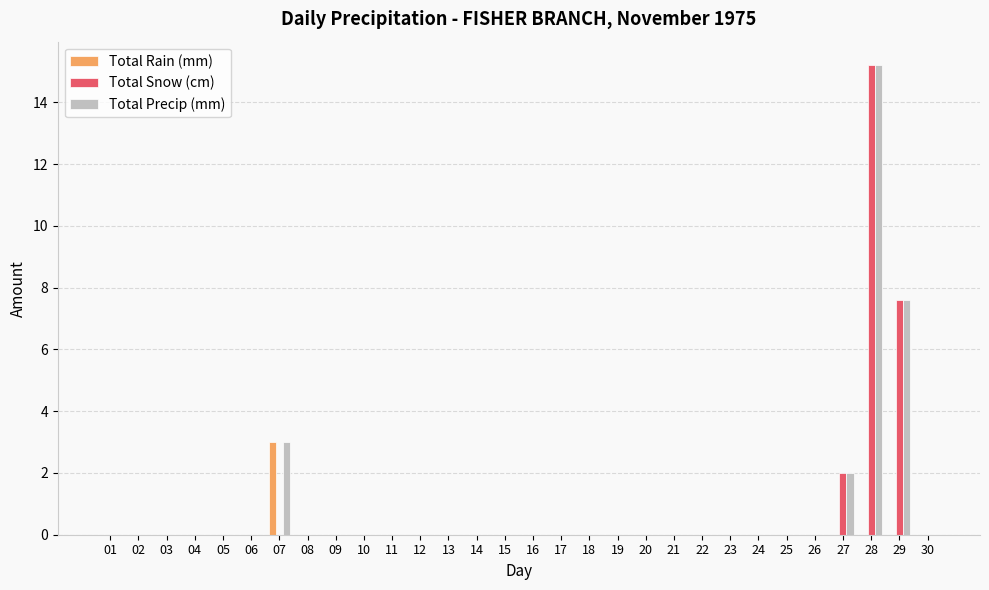

True or false: Total Precip (mm) has a value of -4.7 at 19.

False